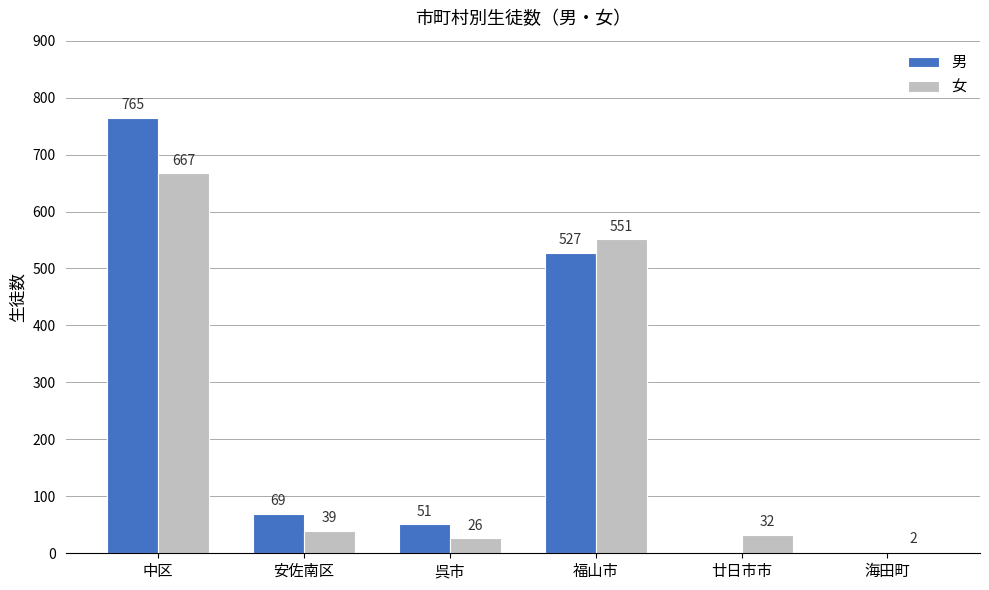

Which series has the largest total across all categories?

男